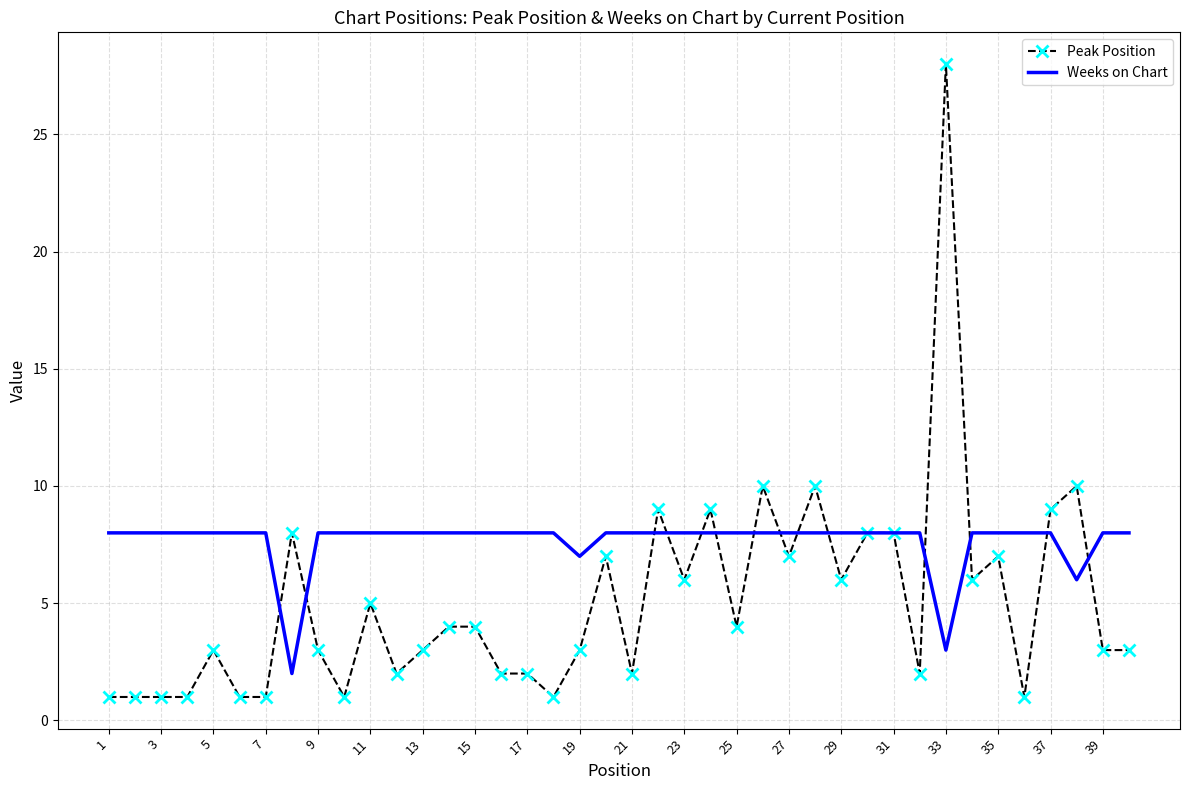

Which series has the largest total across all categories?

Weeks on Chart